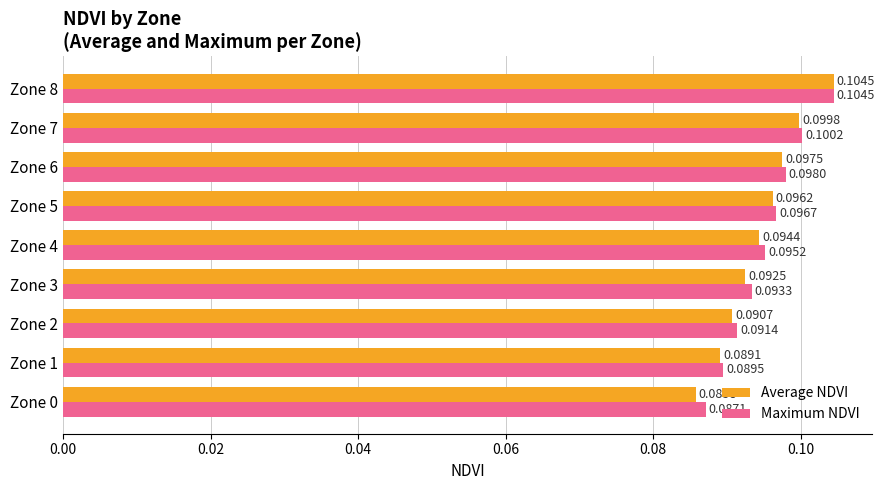

Which series has the largest total across all categories?

Maximum NDVI